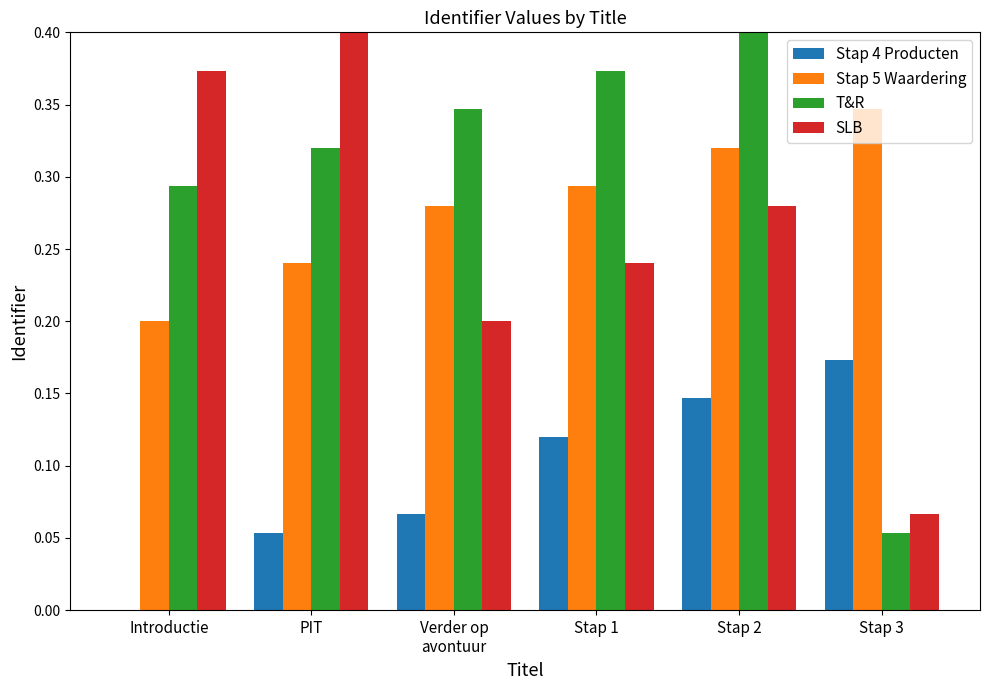

True or false: SLB has a value of 0.0 at Stap 3.

False